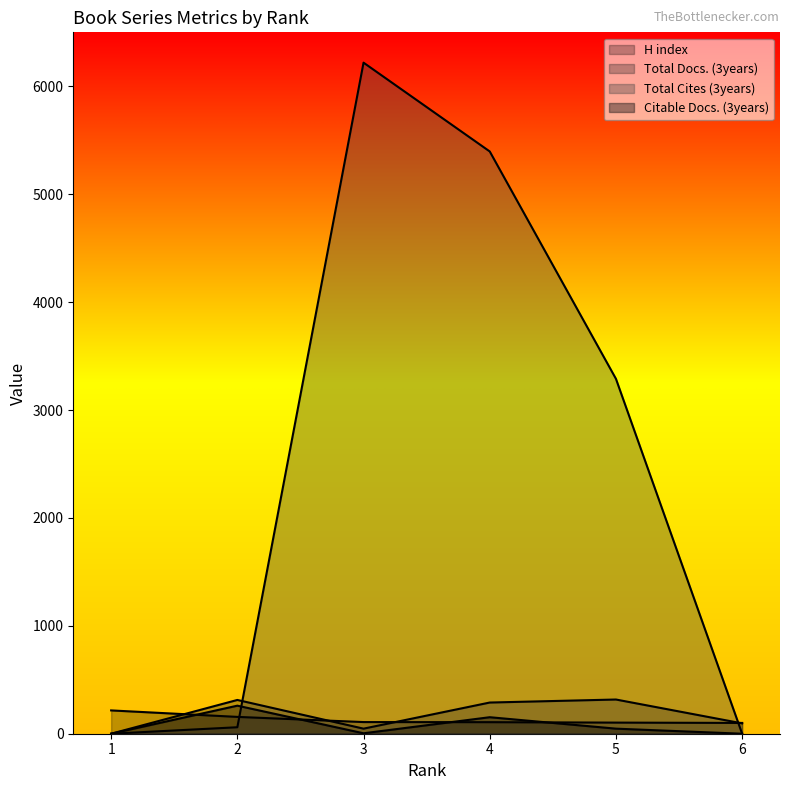

What is the maximum value for Citable Docs. (3years)?

260